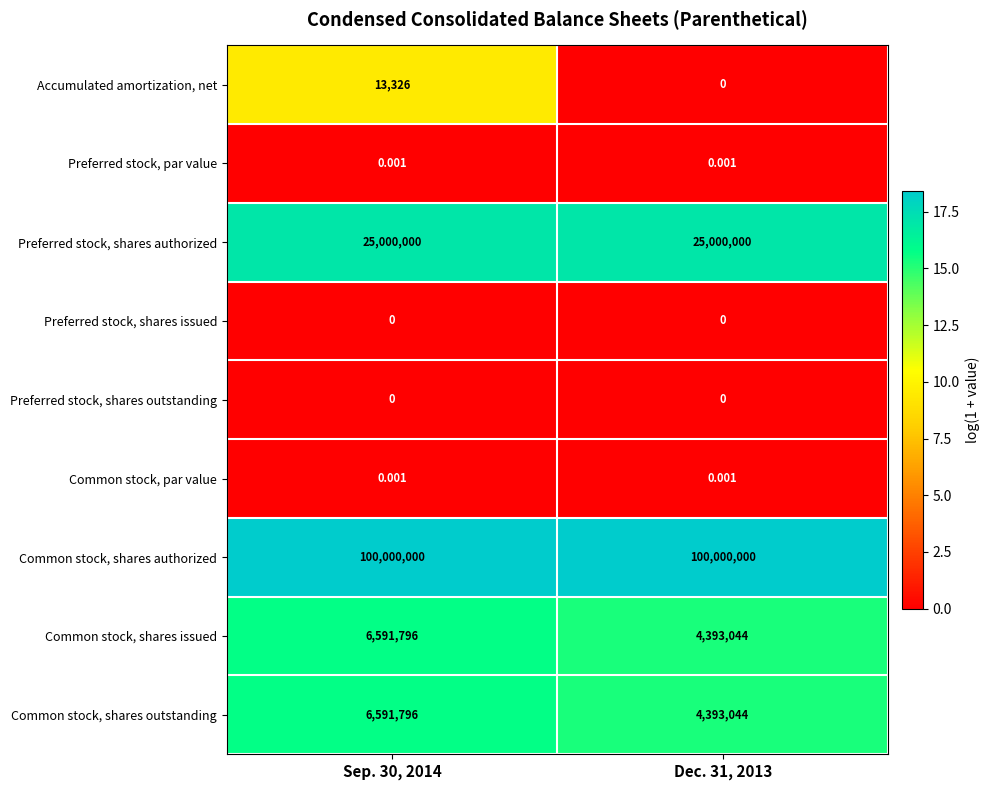

Which series has the largest total across all categories?

Common stock, shares authorized